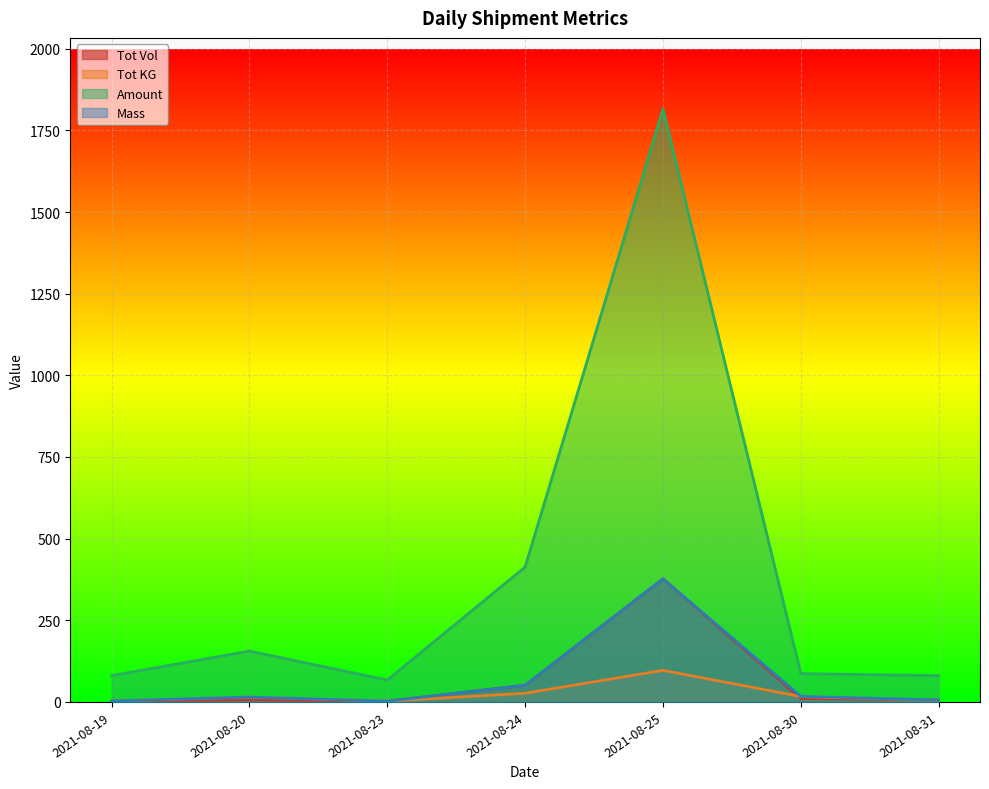

How many values in the Mass series exceed 15?

3